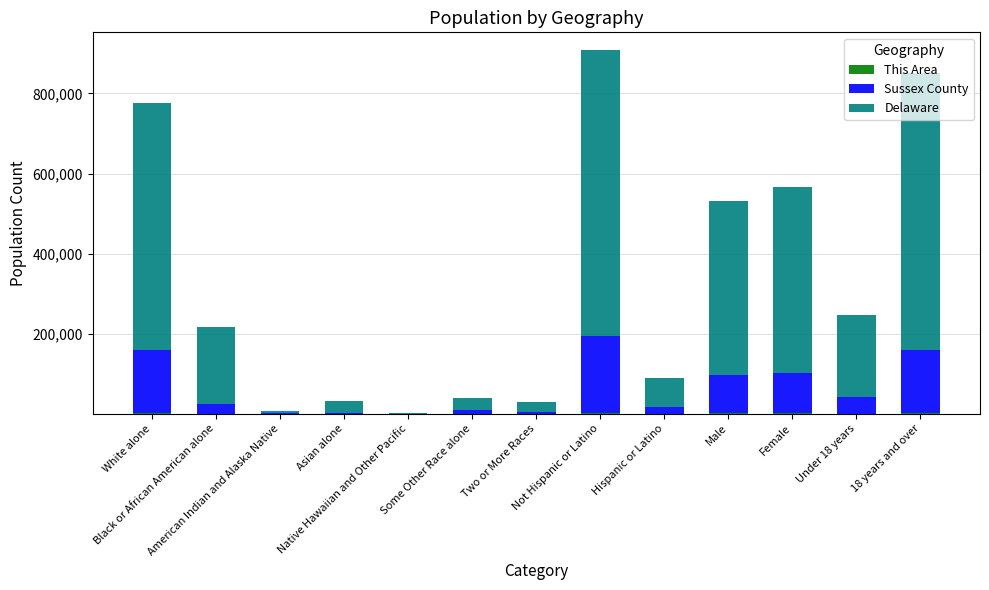

How many series are shown in this chart?

3